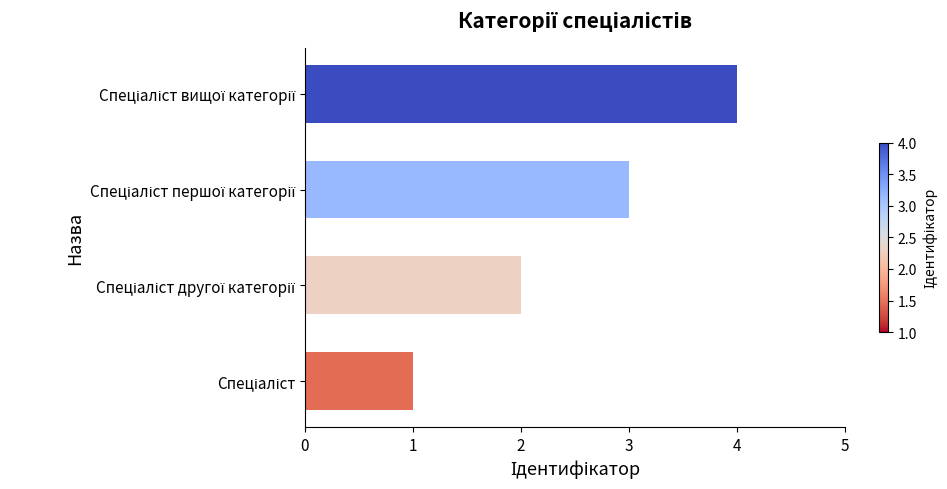

What is the difference between the maximum and minimum values?

3